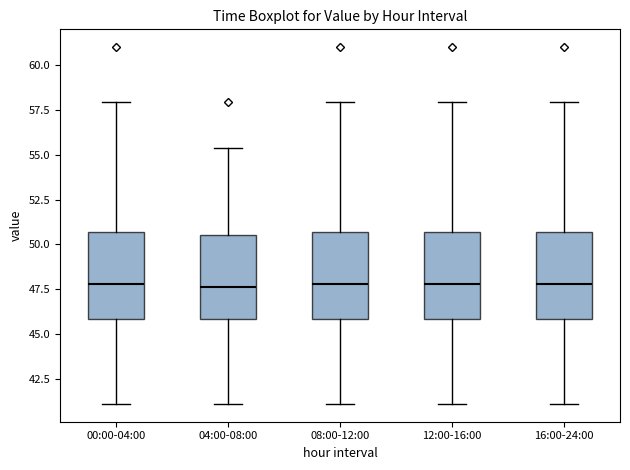

Where is the upper edge of the box for 08:00-12:00 on the y-axis? The values are not printed on the chart, so give them approximately, as read against the axis.

50.5